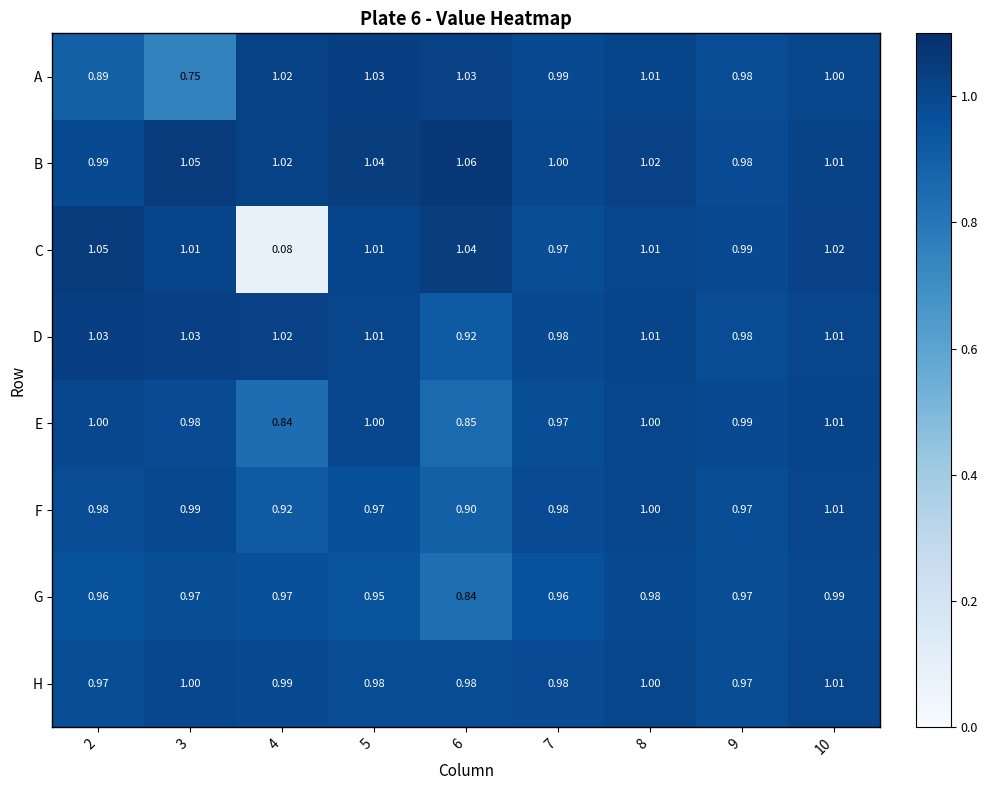

At 6, list the series in order from largest to smallest.

B, C, A, H, D, F, E, G